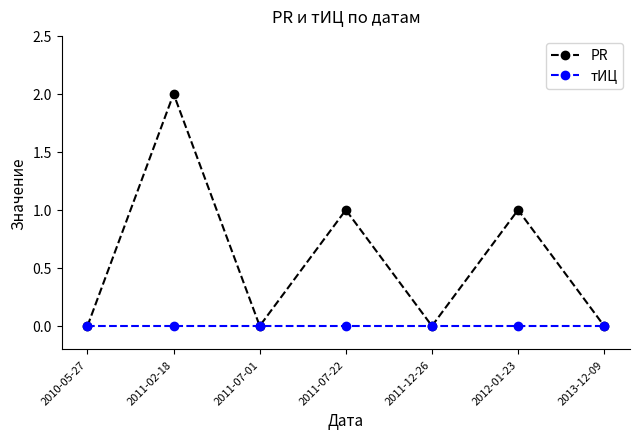

Does the chart display data point markers on the line(s)?

Yes